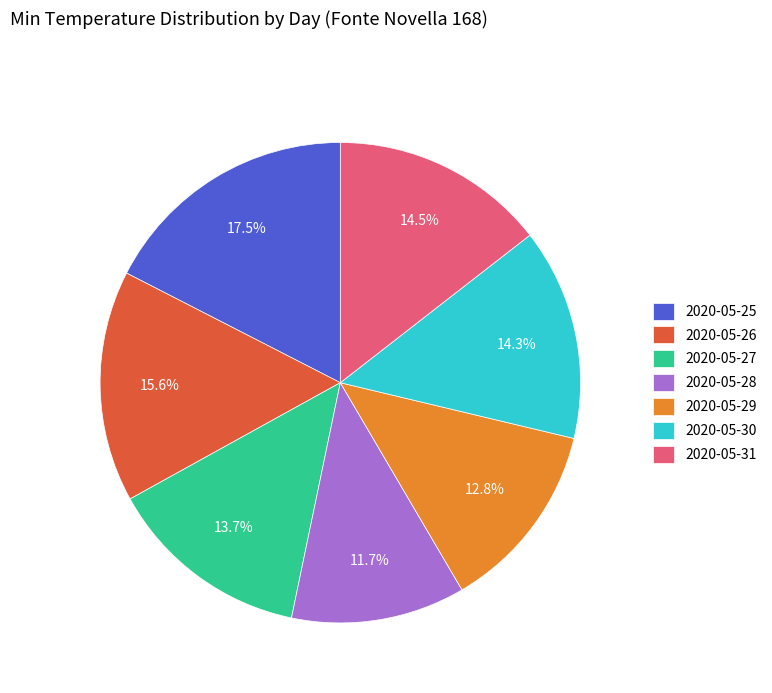

To the nearest percent, what is the combined percentage of 2020-05-31 and 2020-05-29?

27%